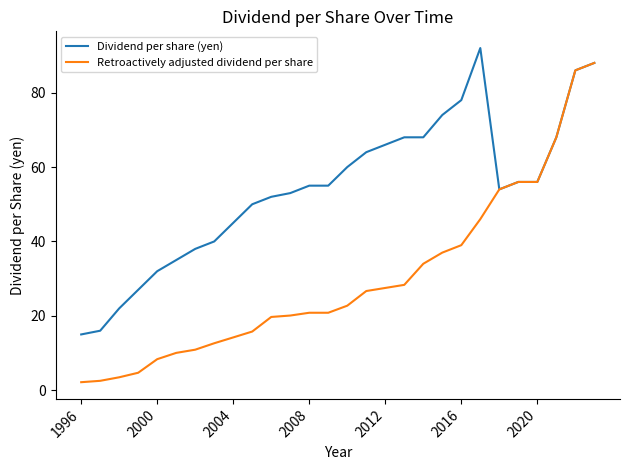

What is the difference between the second highest and second lowest values in the Retroactively adjusted dividend per share series?

83.5